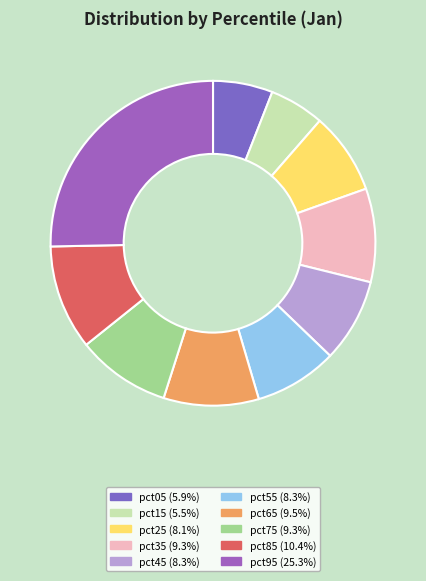

What percentage is the pct65 slice, to the nearest percent?

9%